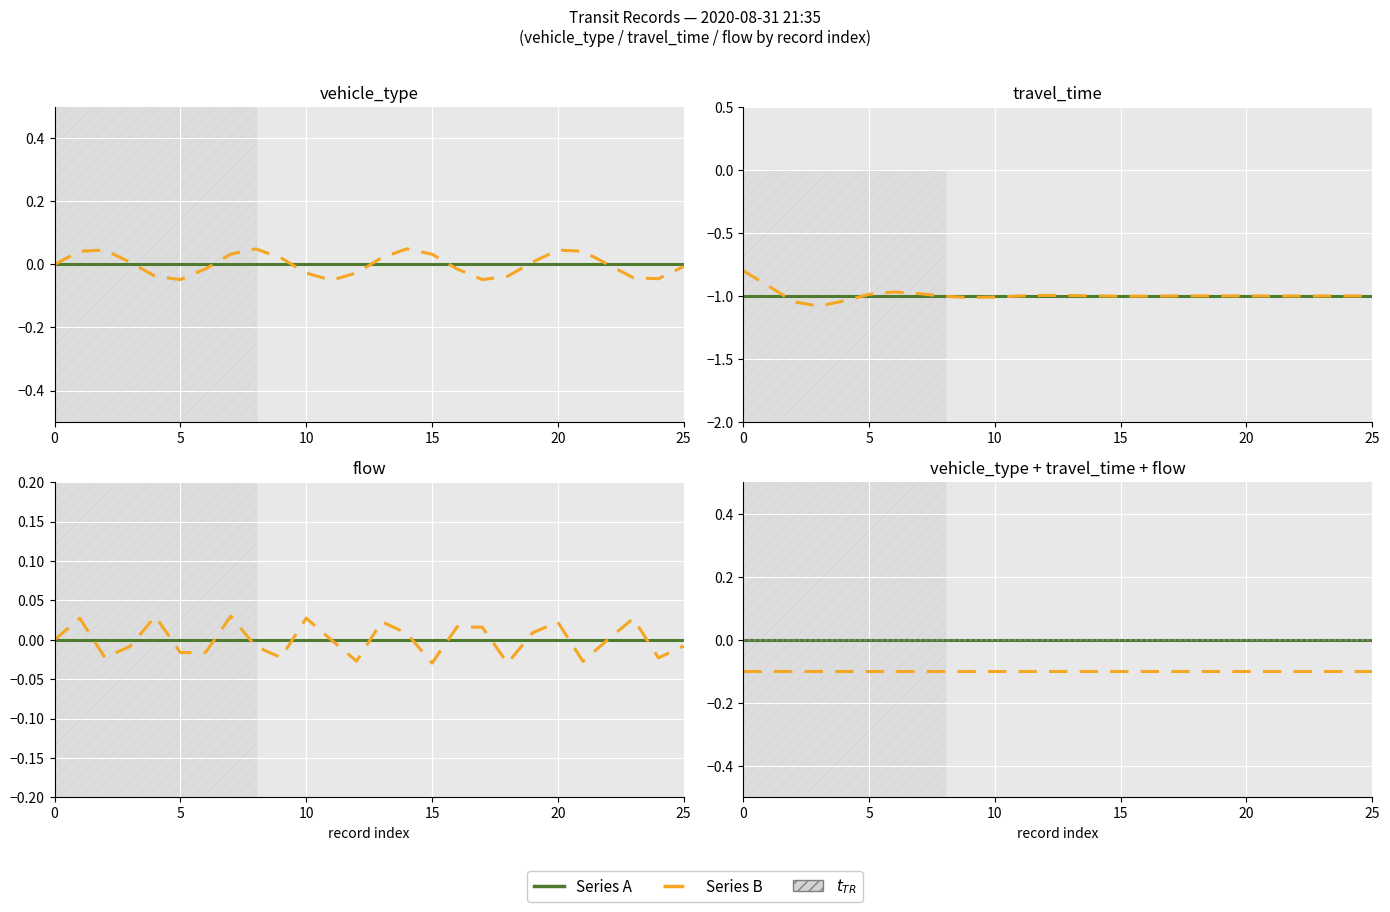

What is the sum of all travel_time values?

-26